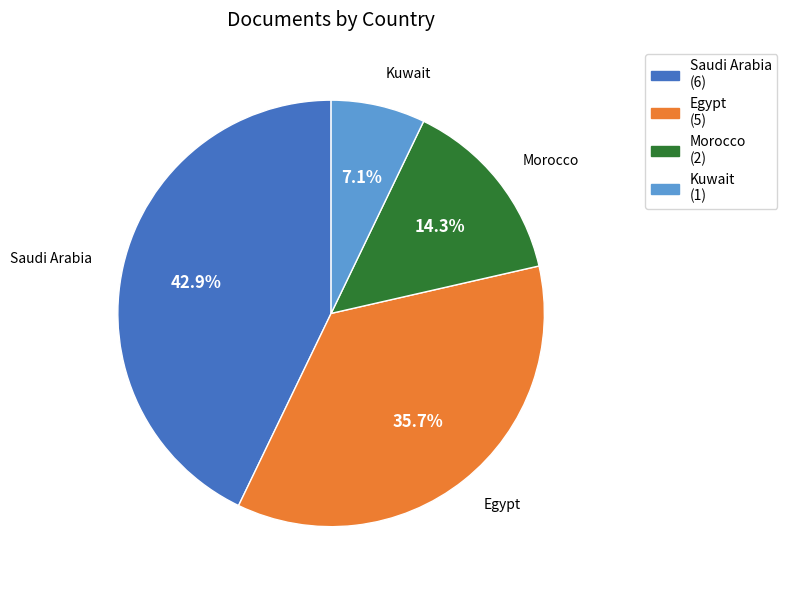

To the nearest percent, what percentage of the pie is Egypt?

36%